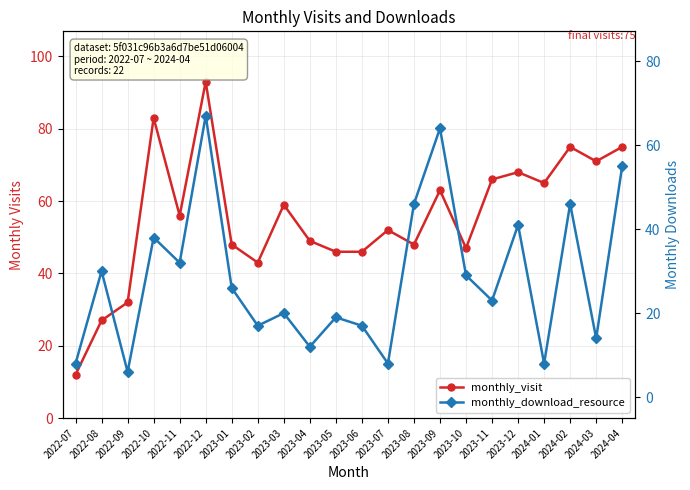

Reading left to right, list all the values displayed in this chart.

monthly_visit: 2022-07=12	2022-08=27	2022-09=32	2022-10=83	2022-11=56	2022-12=93	2023-01=48	2023-02=43	2023-03=59	2023-04=49	2023-05=46	2023-06=46	2023-07=52	2023-08=48	2023-09=63	2023-10=47	2023-11=66	2023-12=68	2024-01=65	2024-02=75	2024-03=71	2024-04=75
monthly_download_resource: 2022-07=8	2022-08=30	2022-09=6	2022-10=38	2022-11=32	2022-12=67	2023-01=26	2023-02=17	2023-03=20	2023-04=12	2023-05=19	2023-06=17	2023-07=8	2023-08=46	2023-09=64	2023-10=29	2023-11=23	2023-12=41	2024-01=8	2024-02=46	2024-03=14	2024-04=55